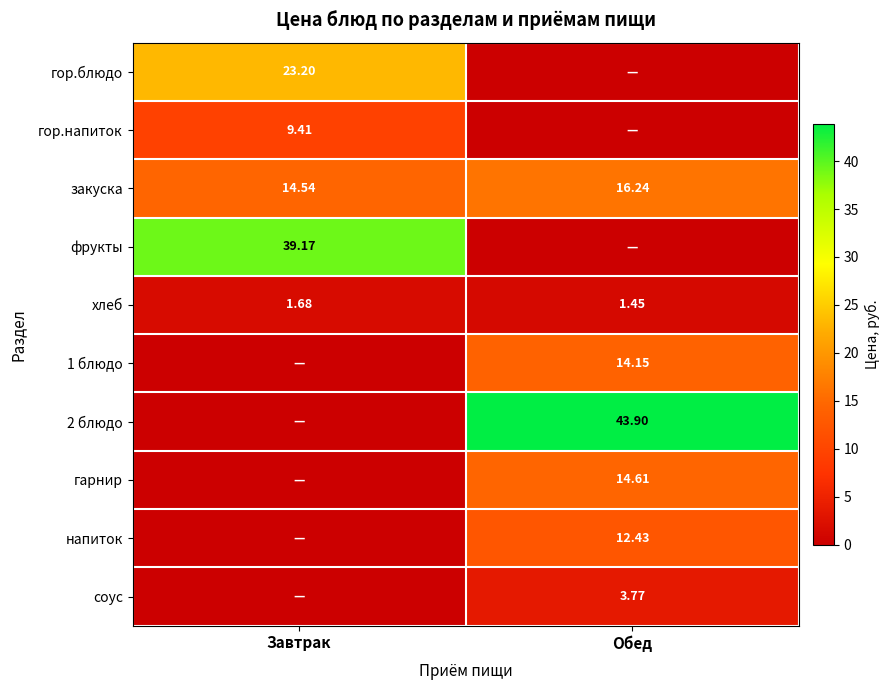

At which label does хлеб reach its minimum?

Обед